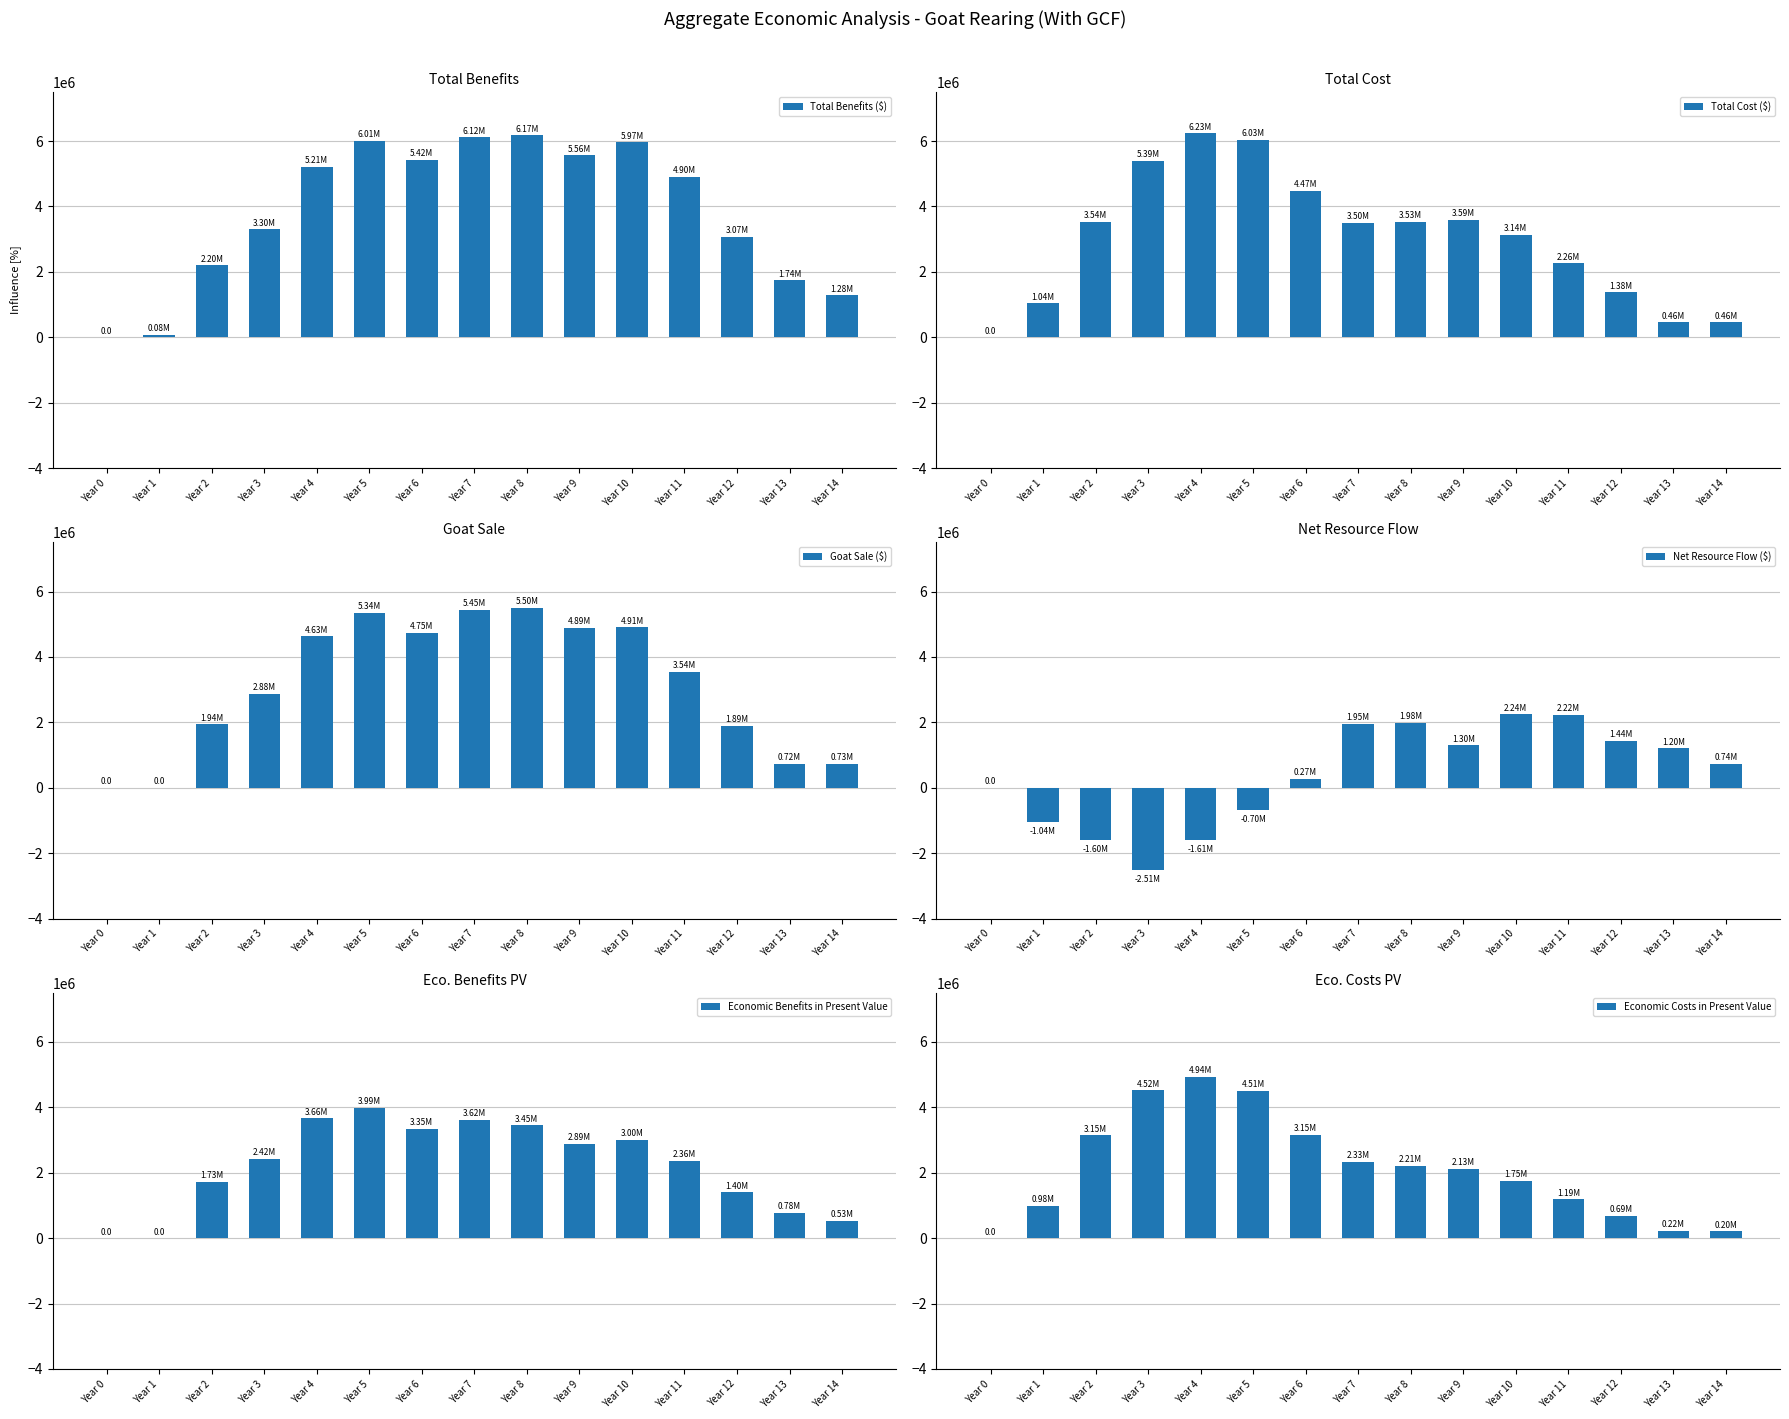

Which series has the widest spread of values?

Total Cost ($)